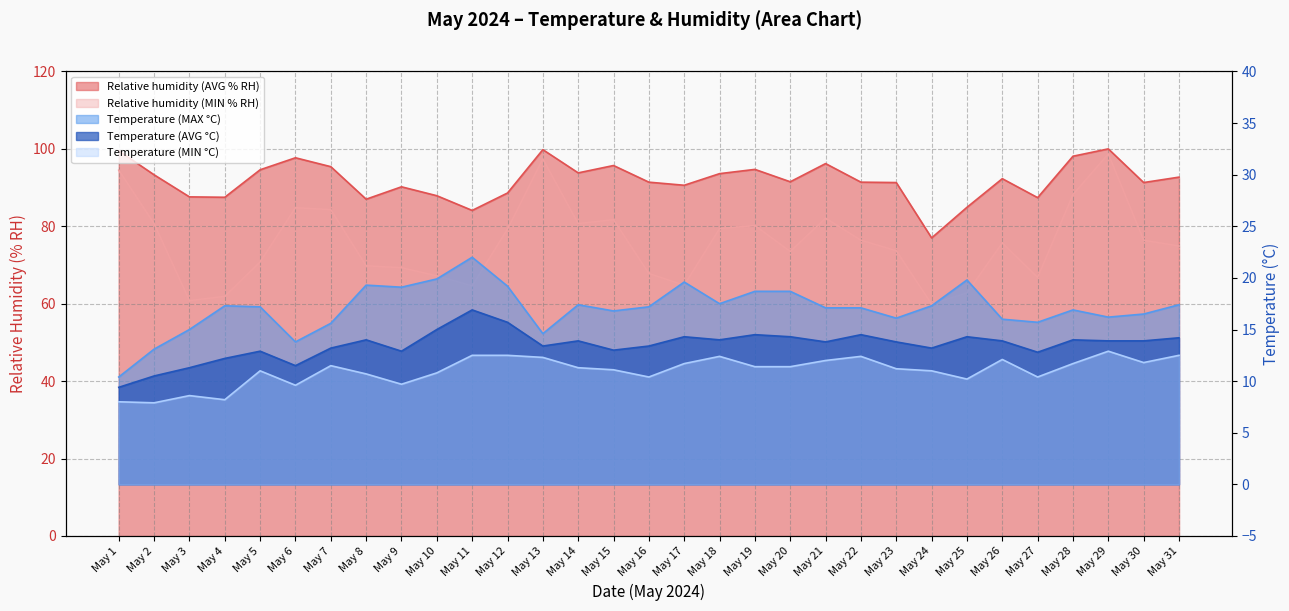

Where is the first local maximum for Temperature (MIN °C)?

May 3